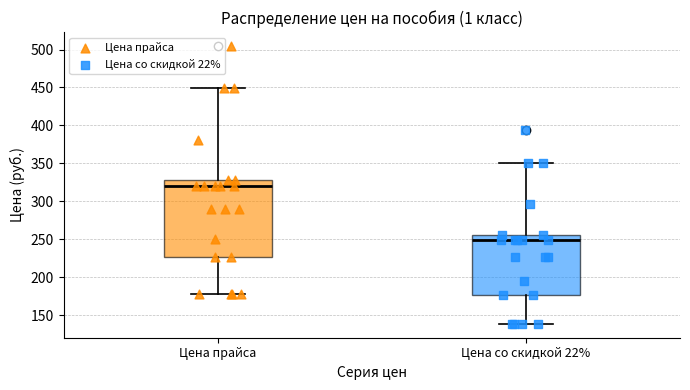

Which box is the tallest, from its lower edge to its upper edge?

Цена прайса